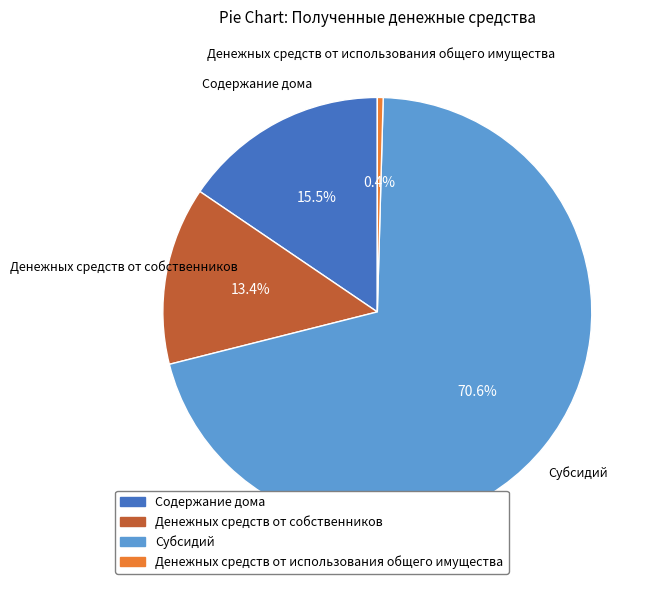

What is the total percentage of Денежных средств от собственников and Субсидий?

84.1%